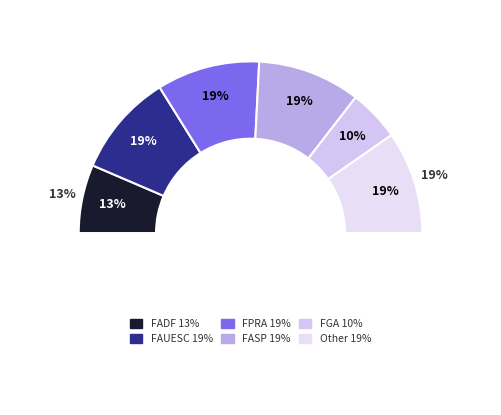

How many slices are in this pie chart?

6